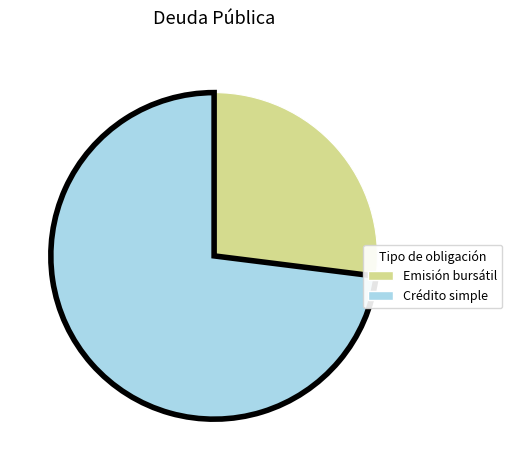

Is there a majority slice in this chart?

Yes